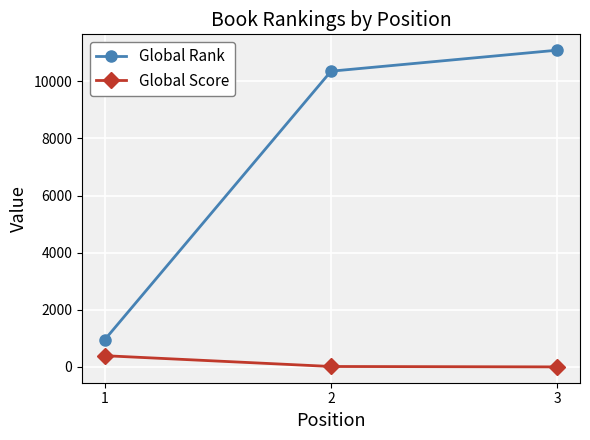

How many lines are shown in the chart?

2